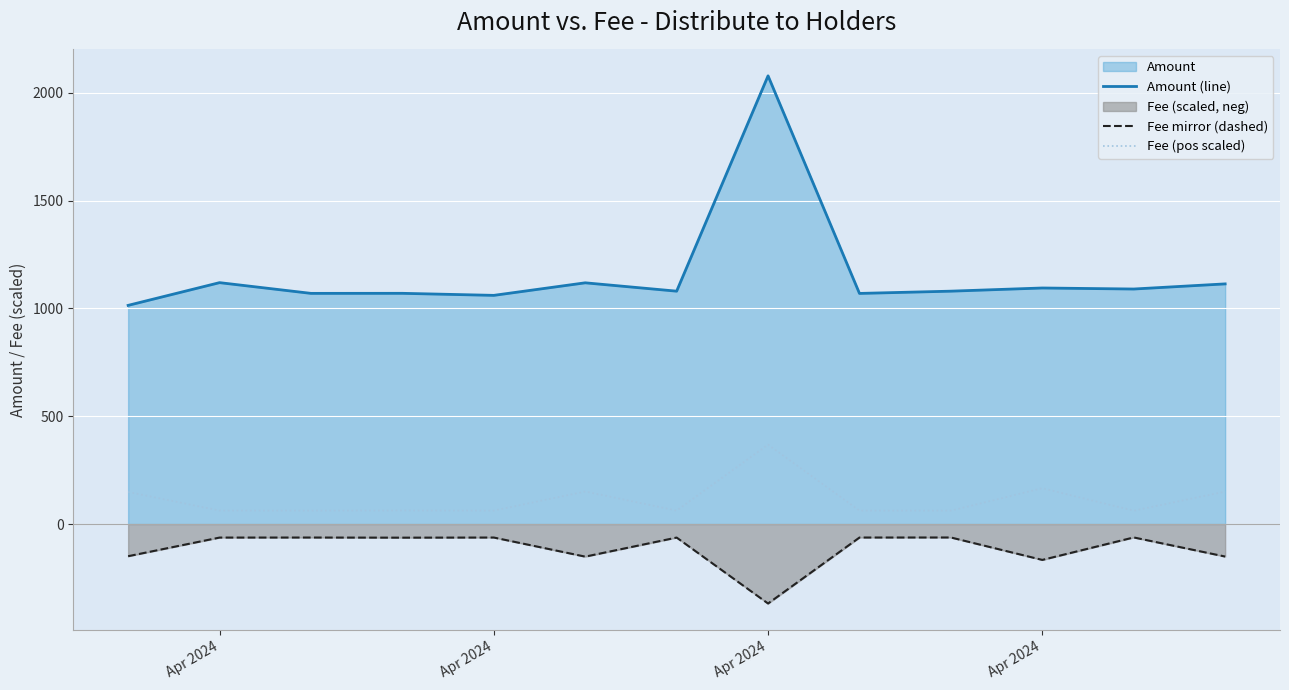

How many lines are shown in the chart?

3